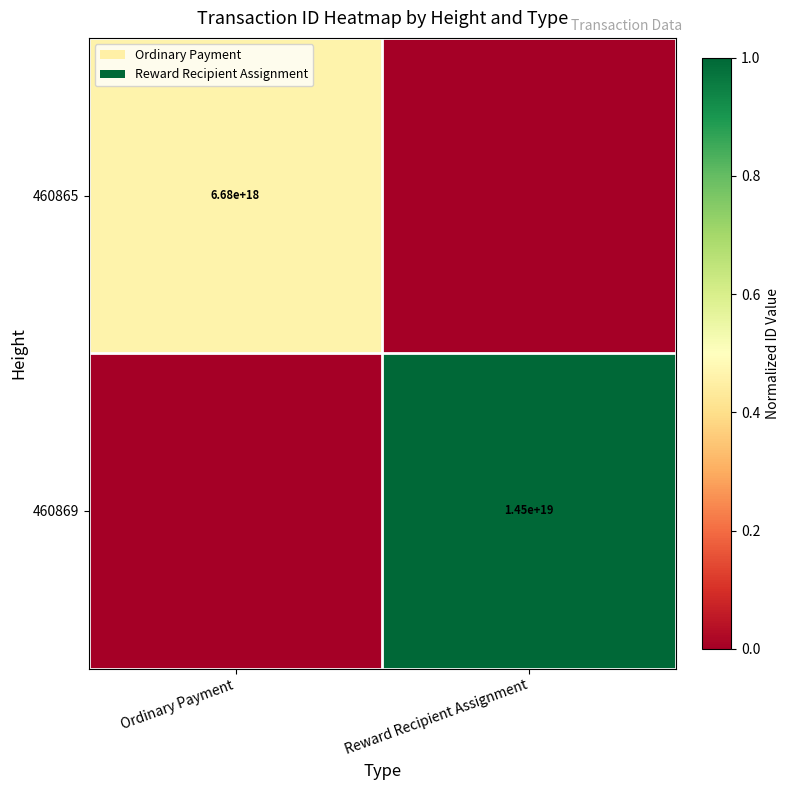

The 460869 series shows 14500000000000000000 at Reward Recipient Assignment. True or false?

True